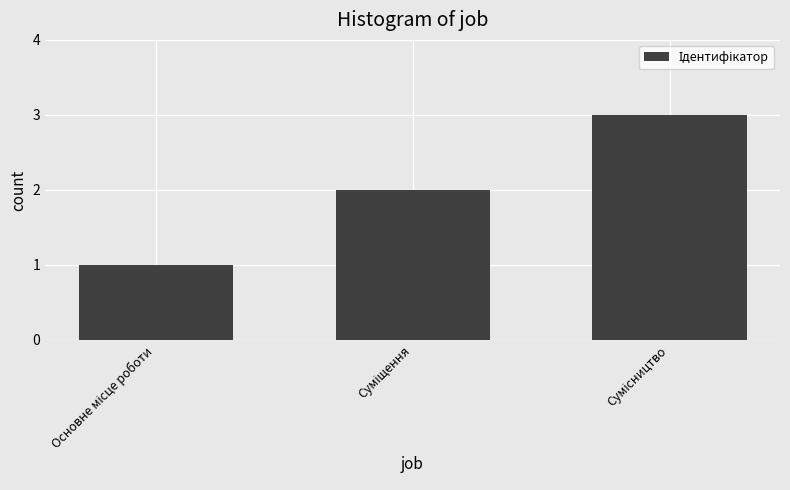

How many values are between 1 and 3?

3